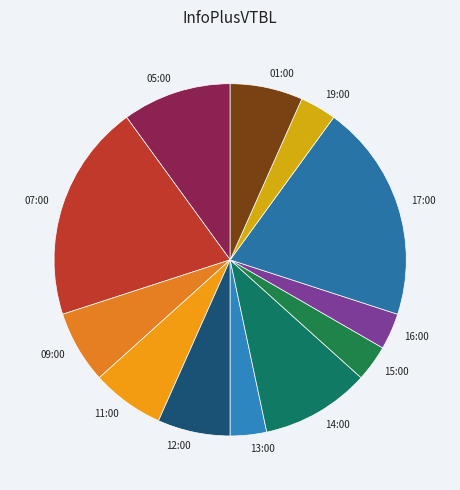

Does any single category account for the majority?

No